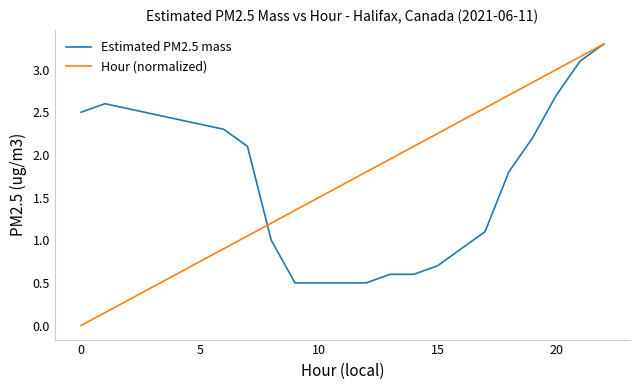

Is this an area chart (filled region under the line)?

No